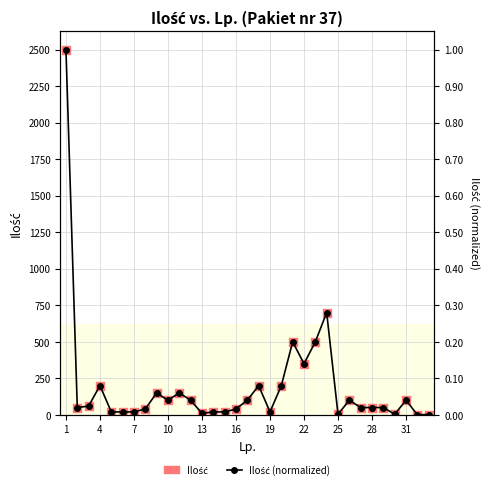

Which series reaches the minimum Y coordinate?

Ilość (normalized)